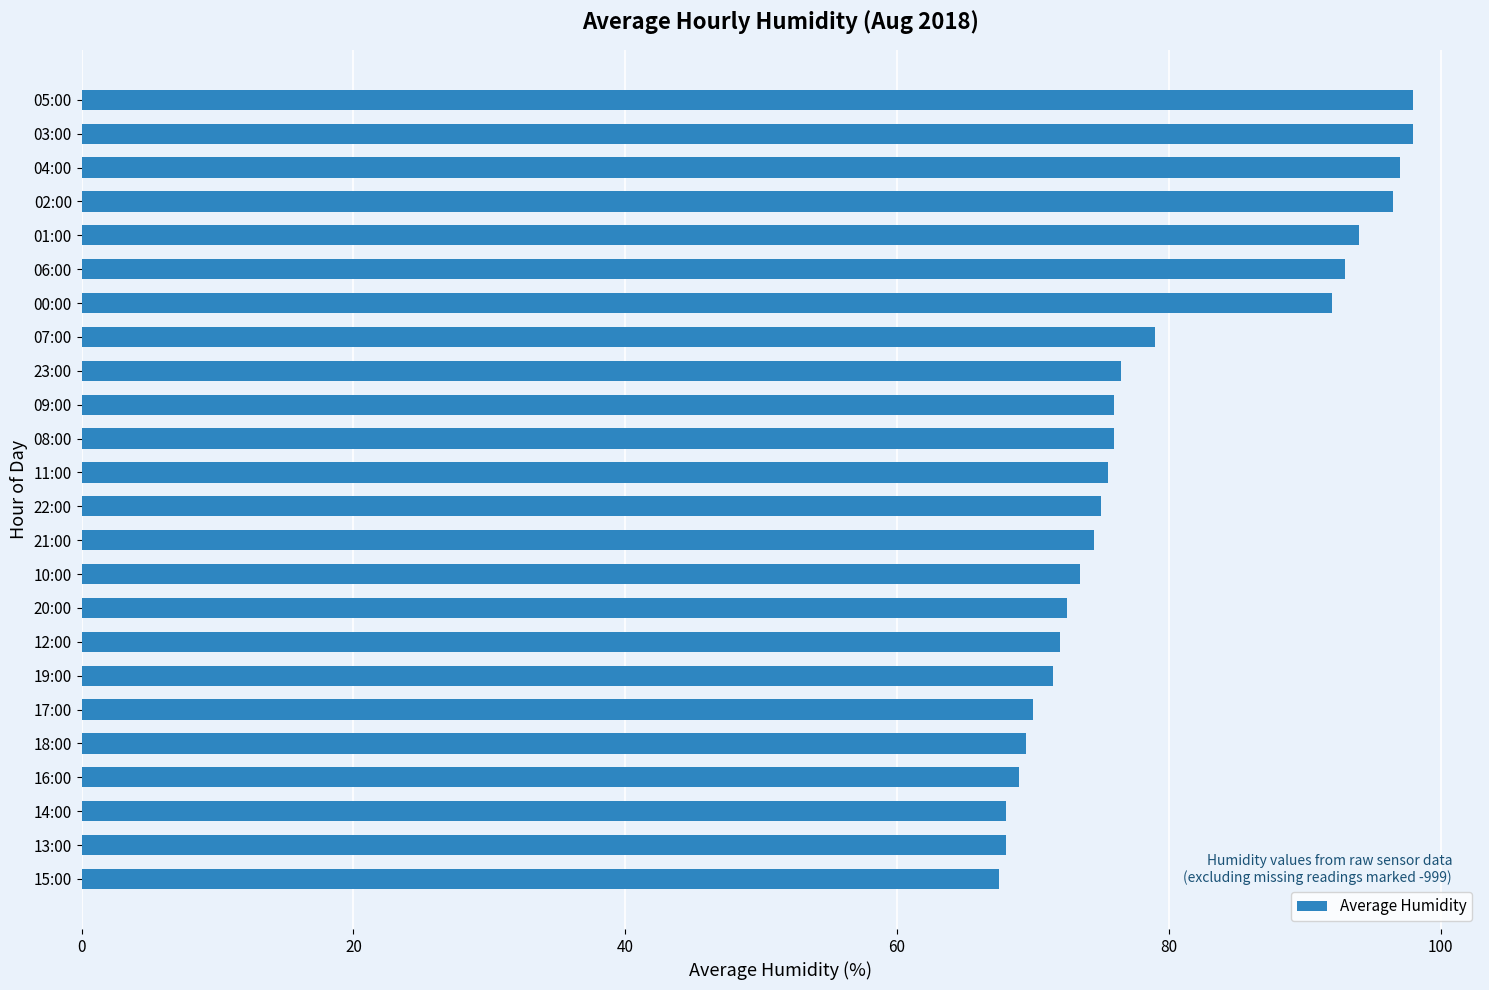

Count the number of categories in the chart.

24